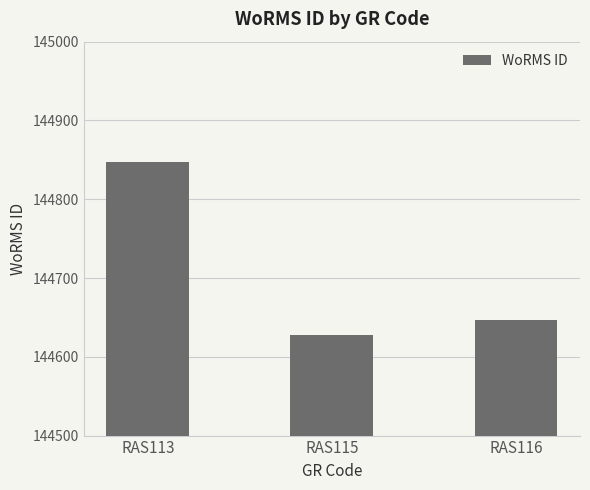

Are the bars horizontal?

No